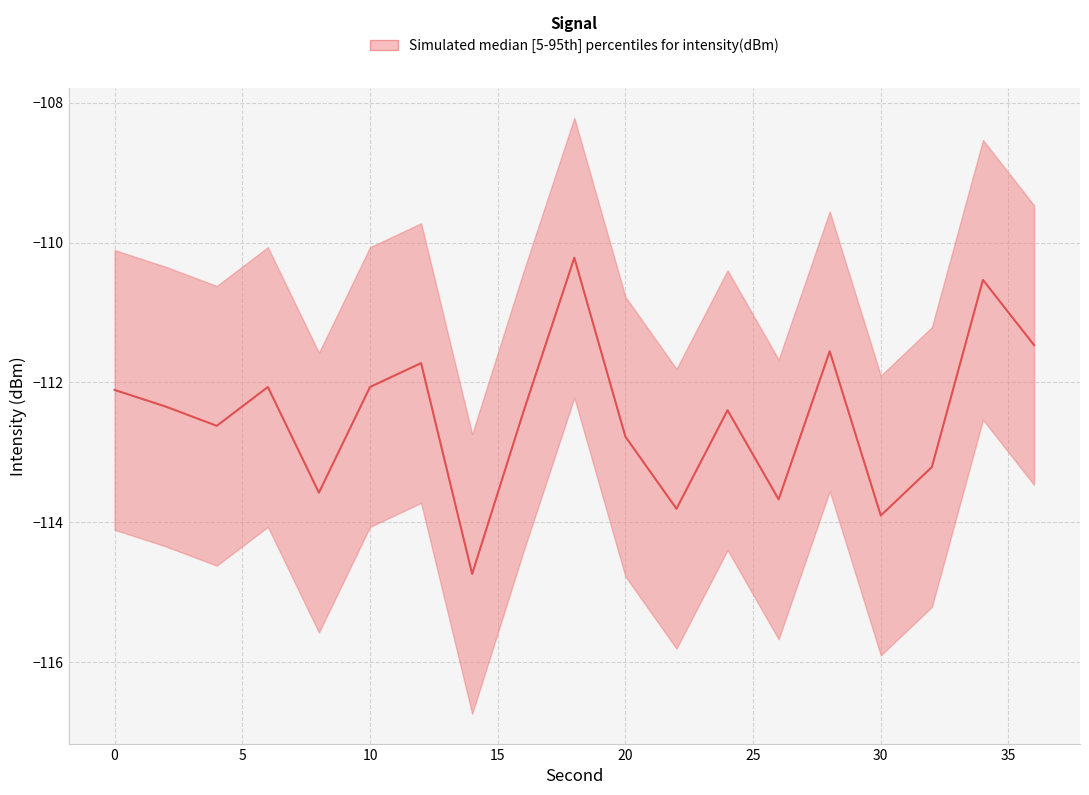

The intensity_mean series shows -110.5 at 34. True or false?

True